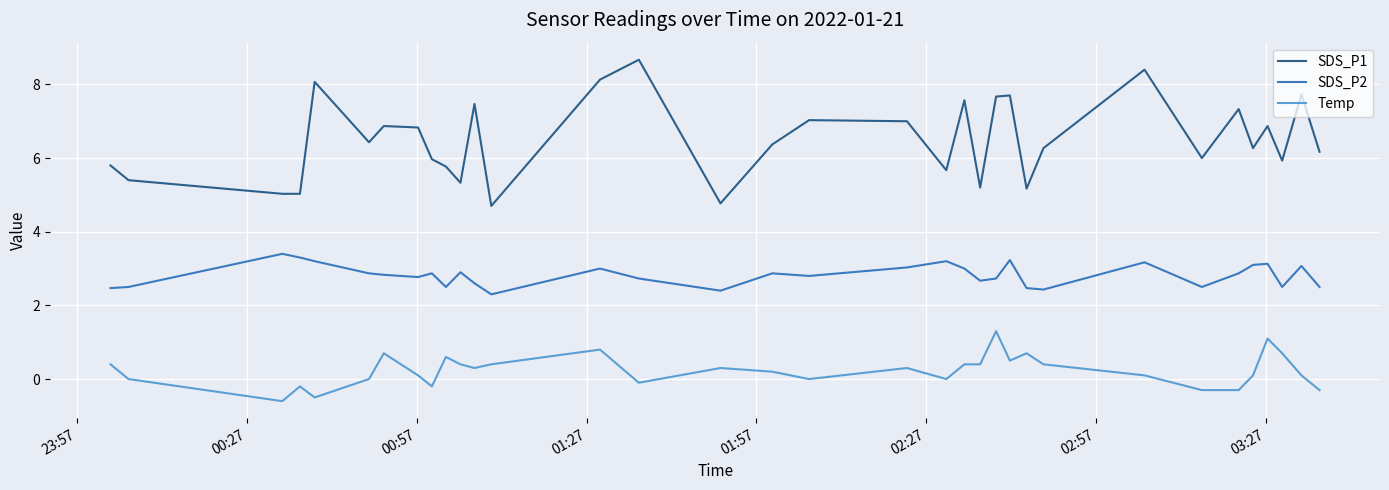

What is the highest value of the SDS_P2 series?

3.4